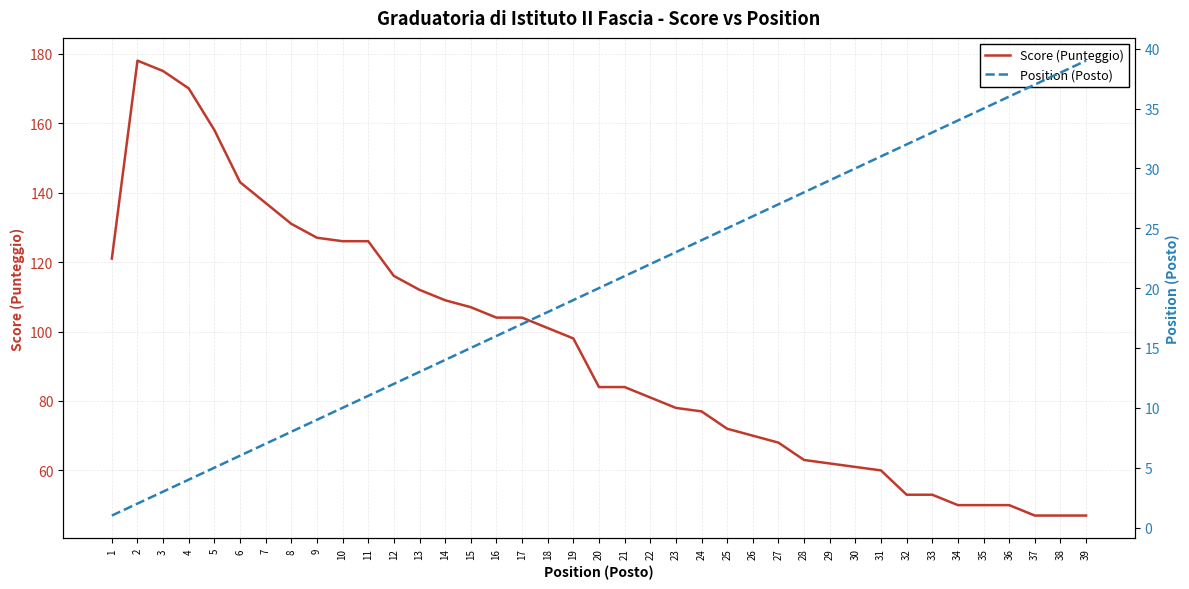

Which series changed the most between 12 and 32?

Score (Punteggio)